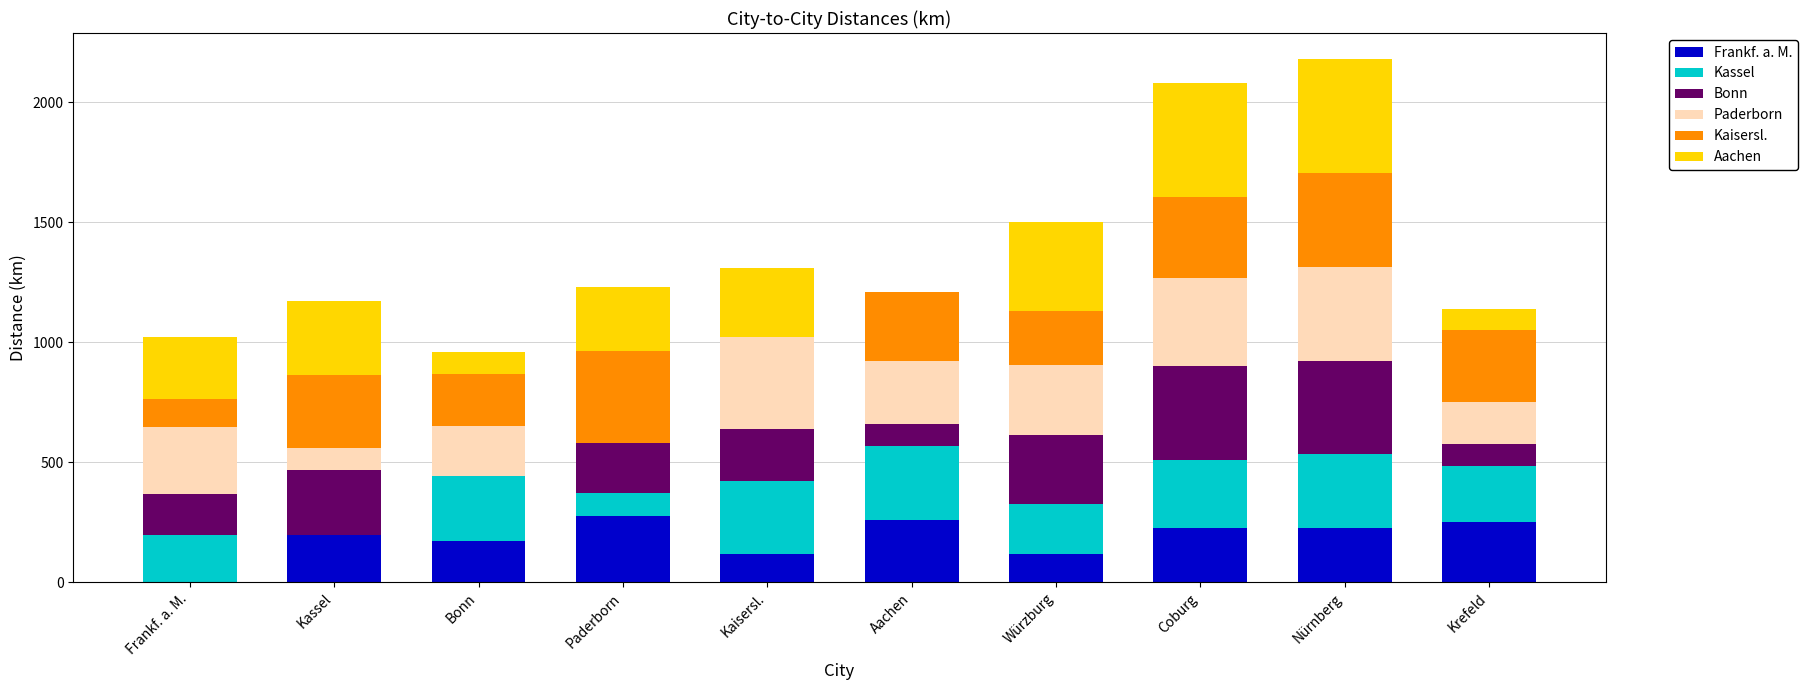

Are the bars horizontal?

No